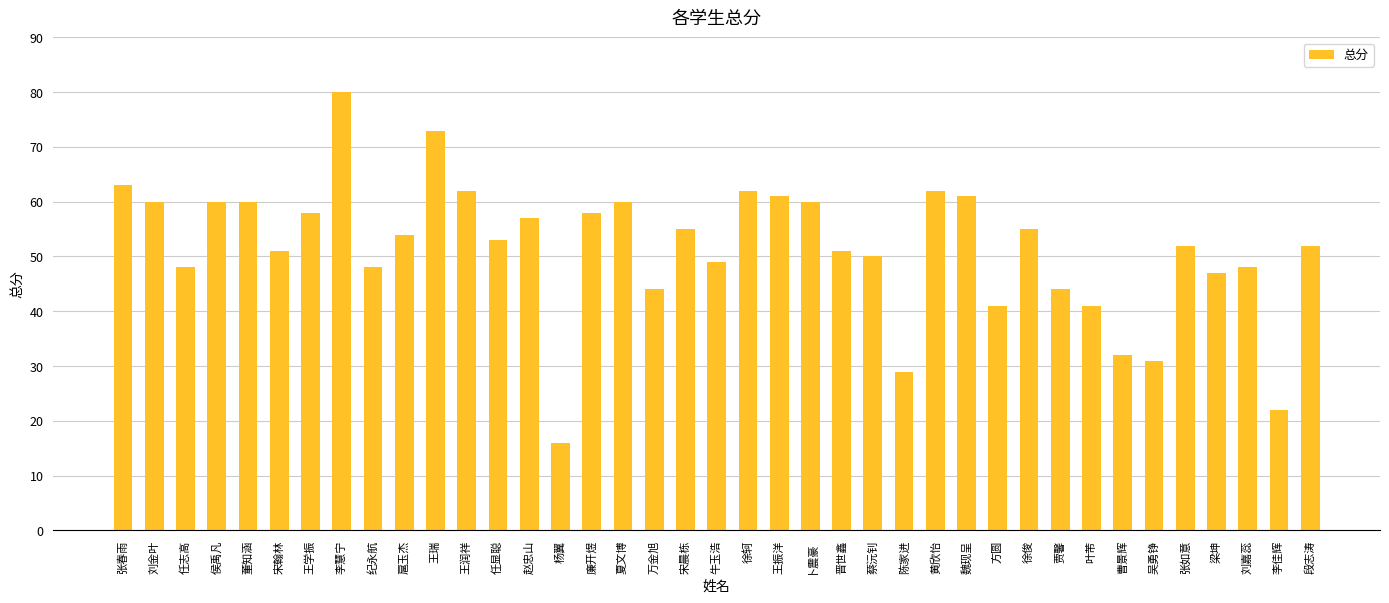

What is the sum of the values at 贾馨 and 夏文博?

104